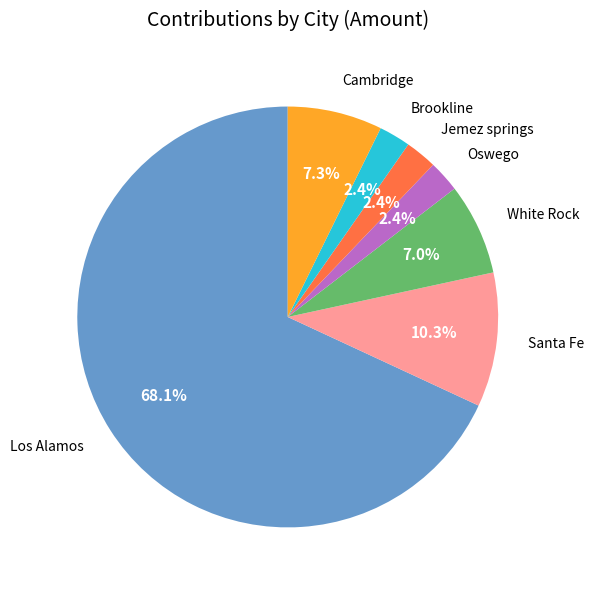

Which slice is the largest?

Los Alamos